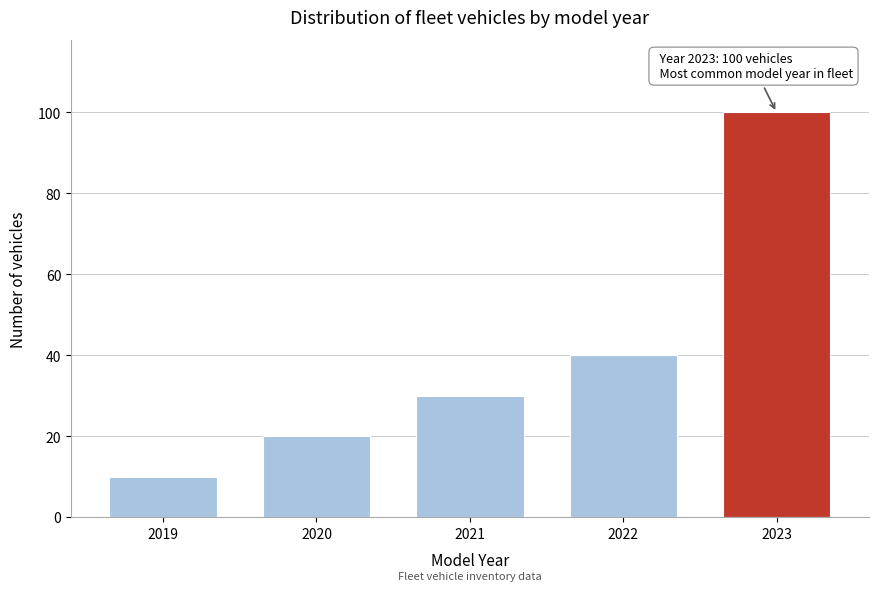

Reading left to right, transcribe all the data shown in this chart.

10	20	30	40	100